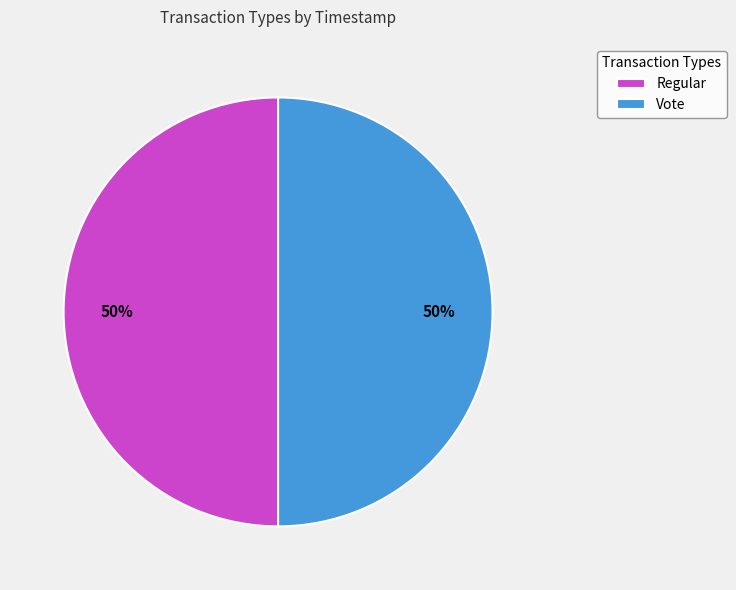

Combined, do Vote and Regular account for over 50%?

Yes